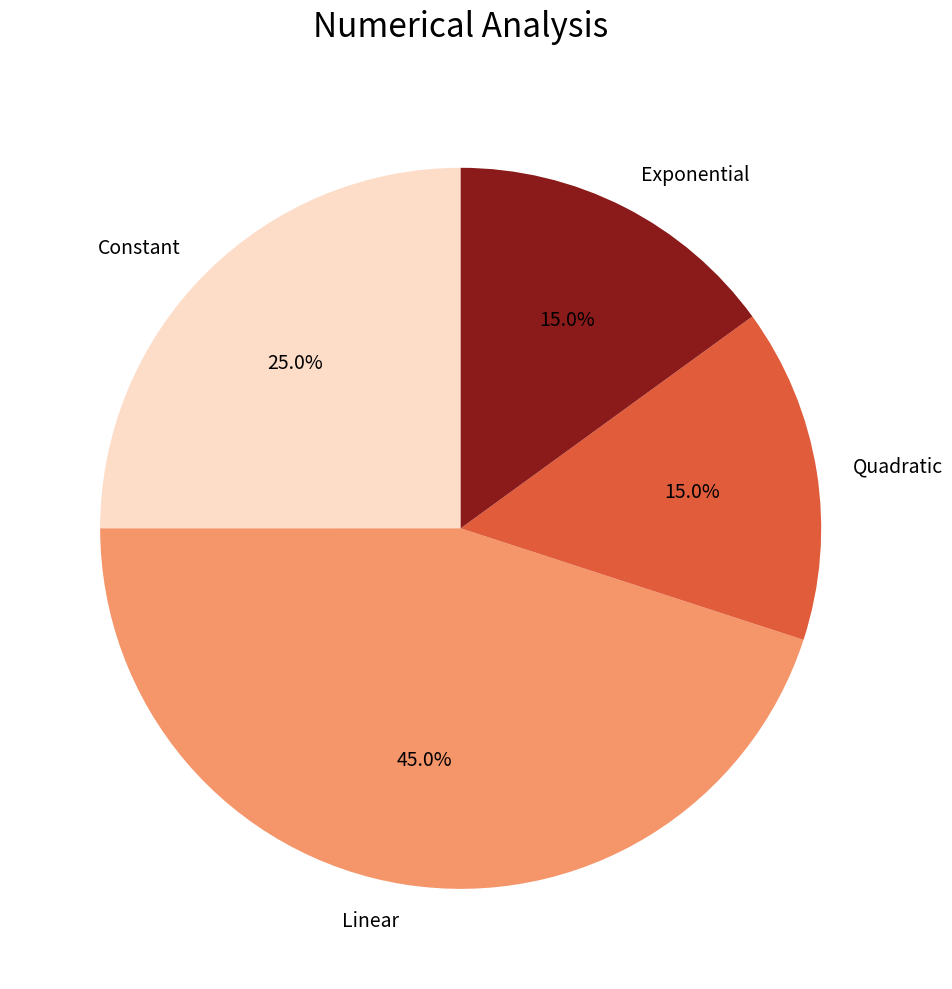

Does any single category account for the majority?

No